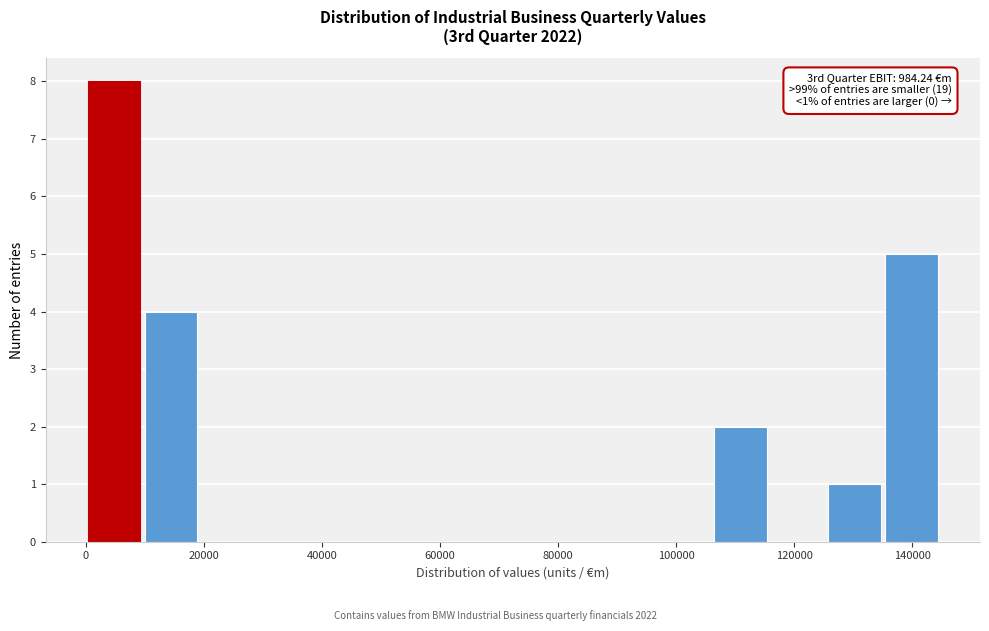

Which range on the x-axis has the tallest bar?

0 to 10000